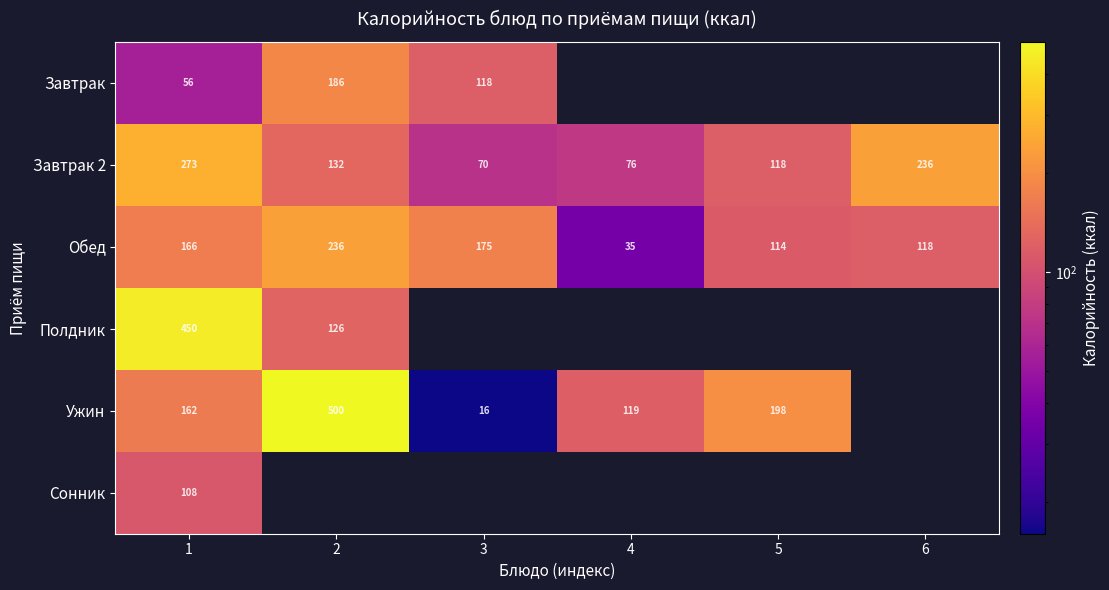

True or false: Завтрак has a value of 89 at 2.

False